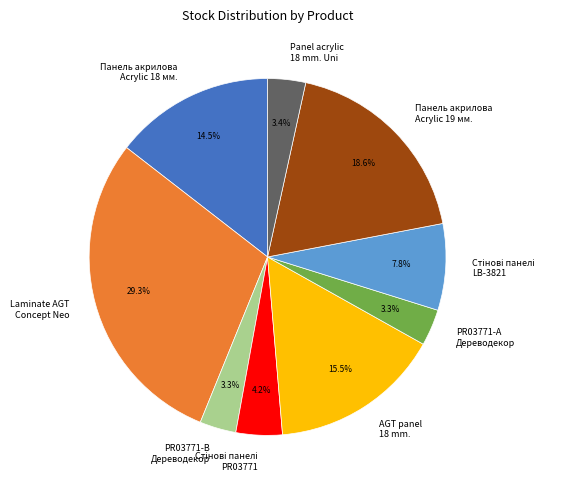

What is the largest slice in the pie chart?

Laminate AGT Concept Neo